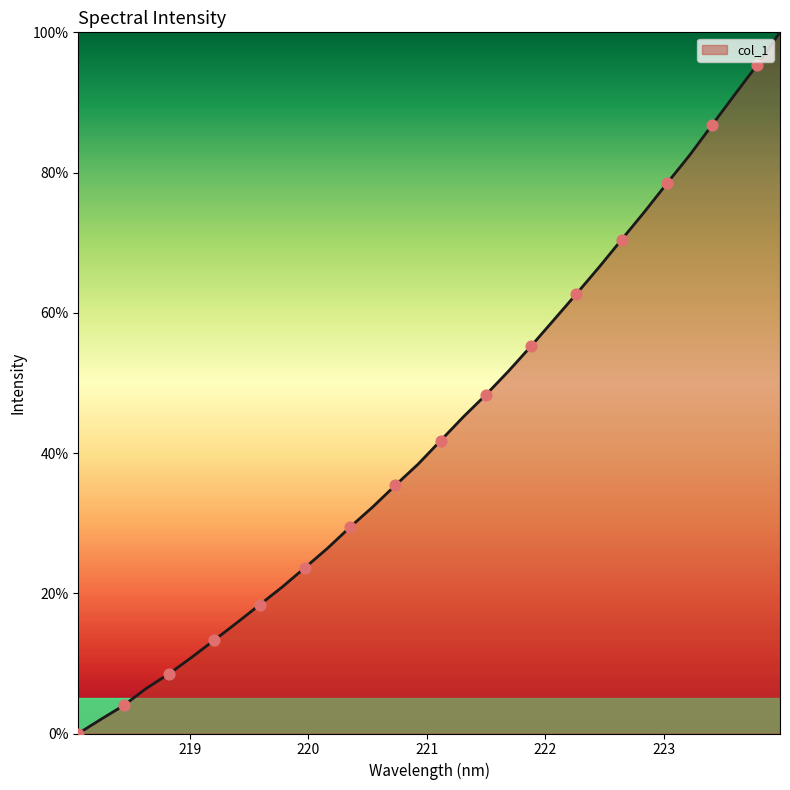

What is the difference between the maximum and minimum values?

100.0